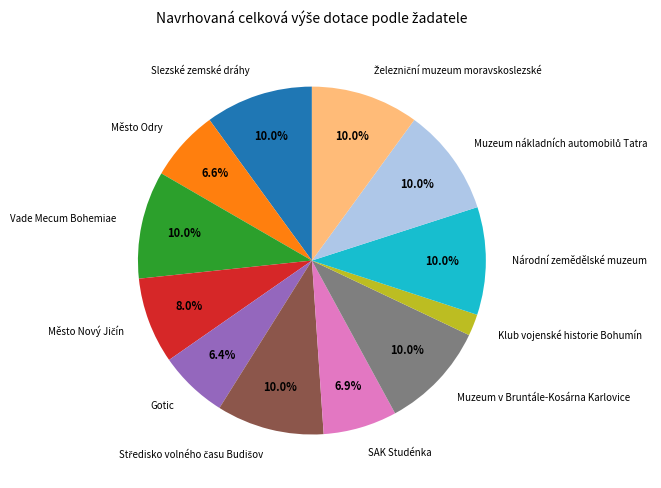

To the nearest percent, what percentage of the pie is Město Odry?

7%